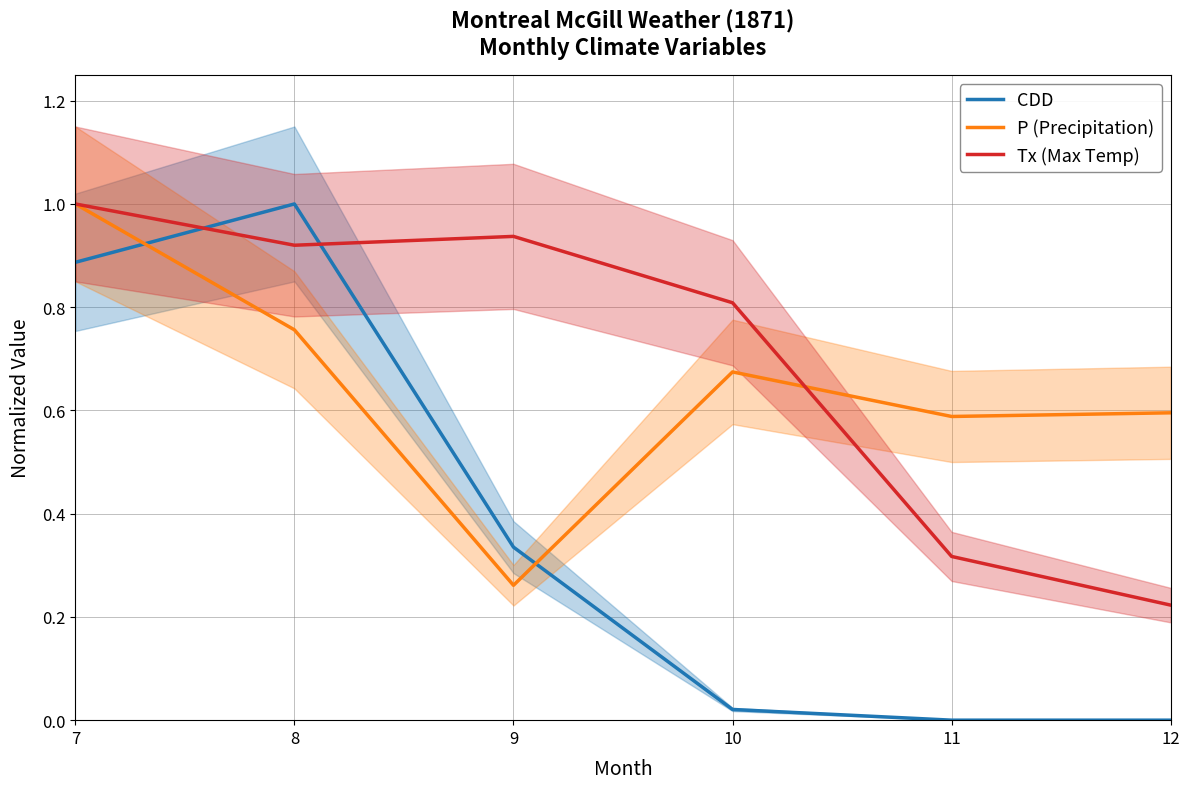

How many interior local valleys does the Tx (Max Temp) series have?

1